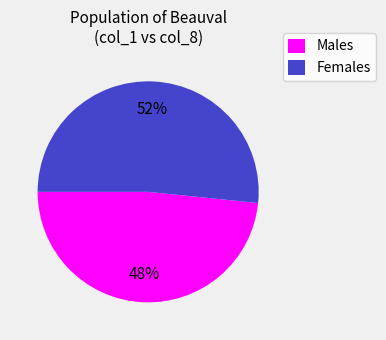

To the nearest percent, what is the average slice percentage?

50%